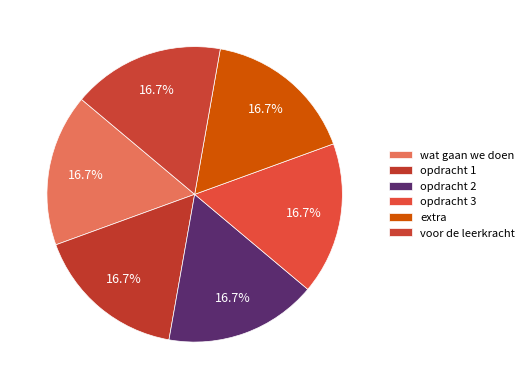

Does wat gaan we doen account for over 50% of the chart?

No